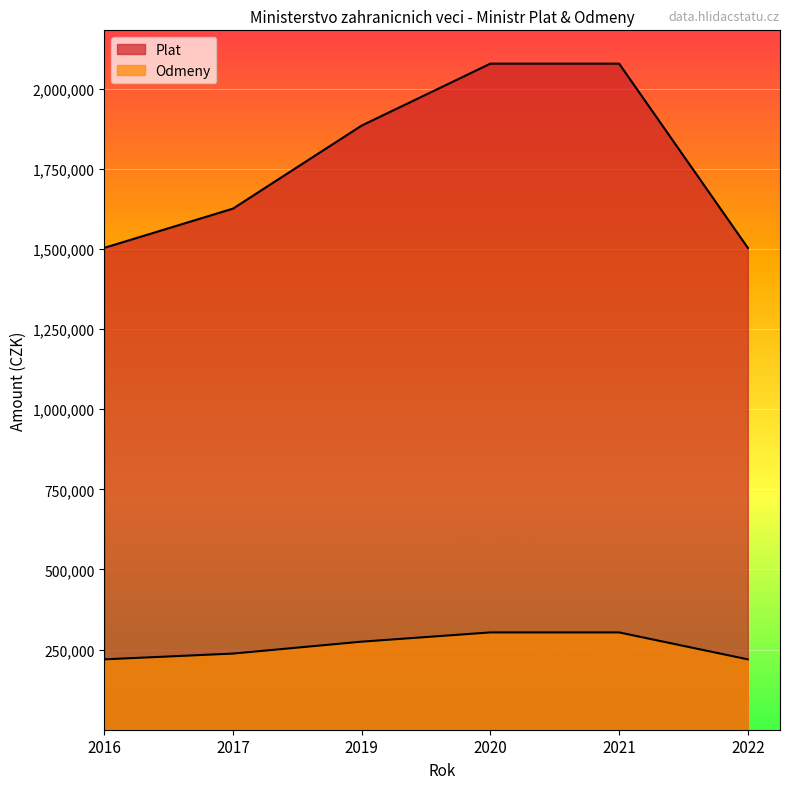

Where is Plat nearest to the value 1791000?

2019